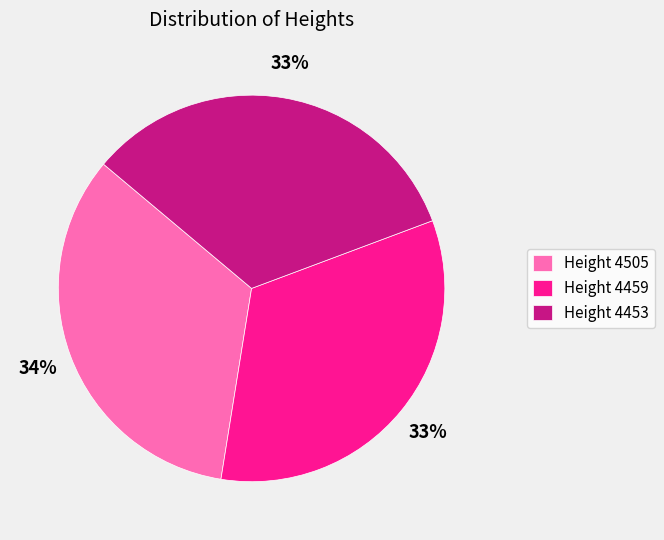

Do Height 4453 and Height 4505 together represent more than half of the pie?

Yes